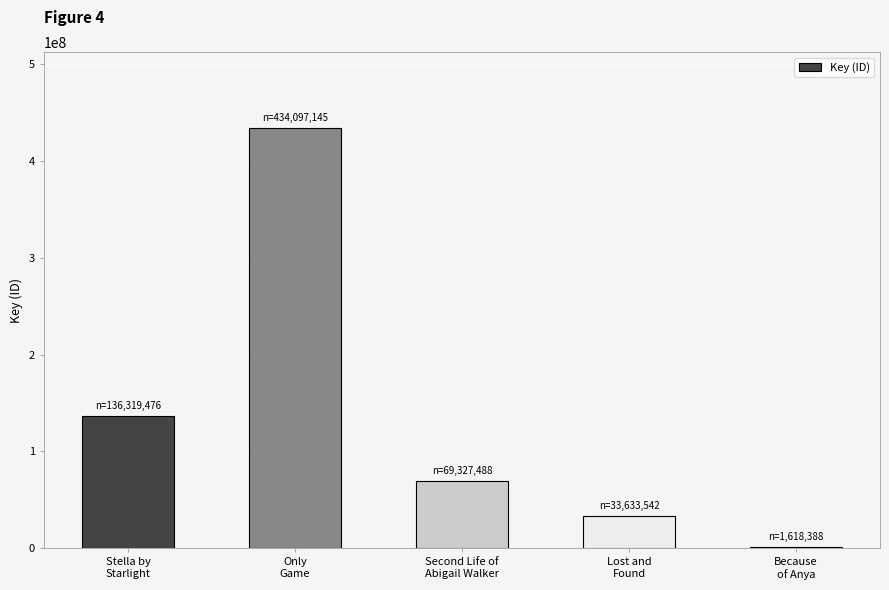

Is it true that the value at Second Life of
Abigail Walker is 69327488?

True